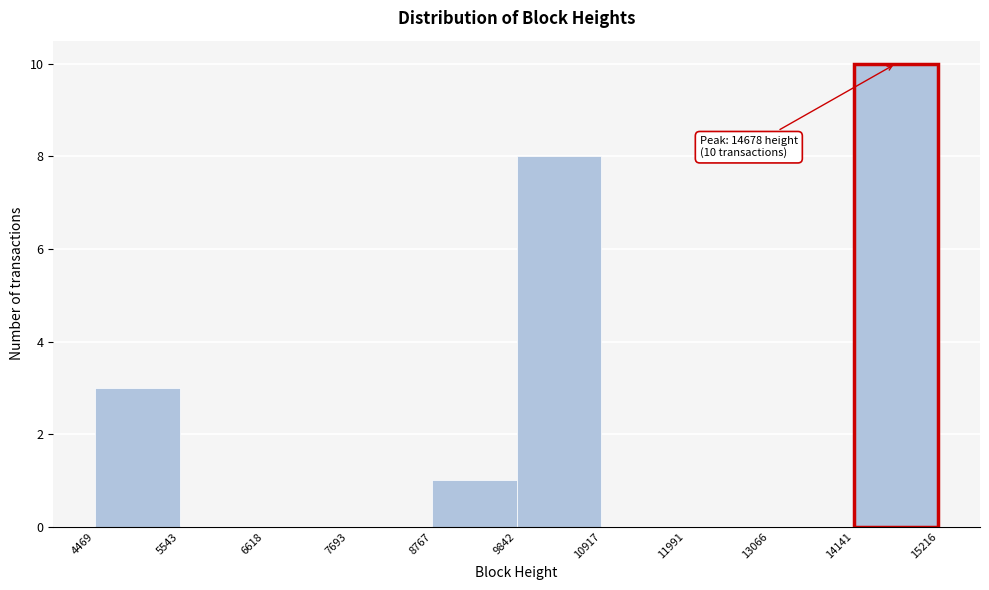

Which range on the x-axis has the tallest bar?

14141 to 15216